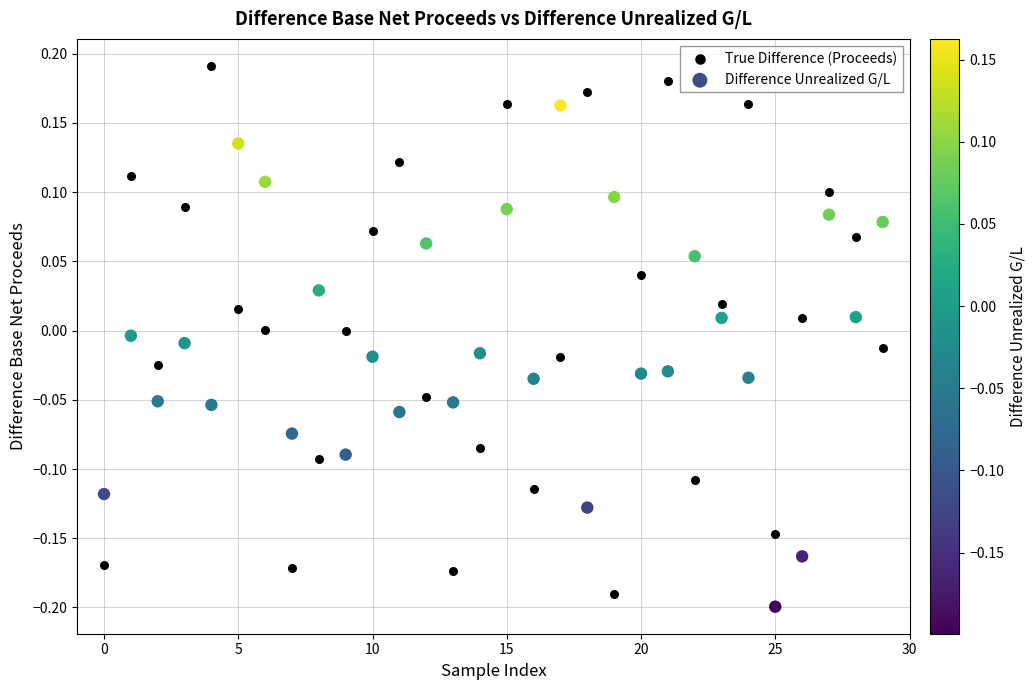

Across all data points, what is the range of Y values (max minus min)?

0.4